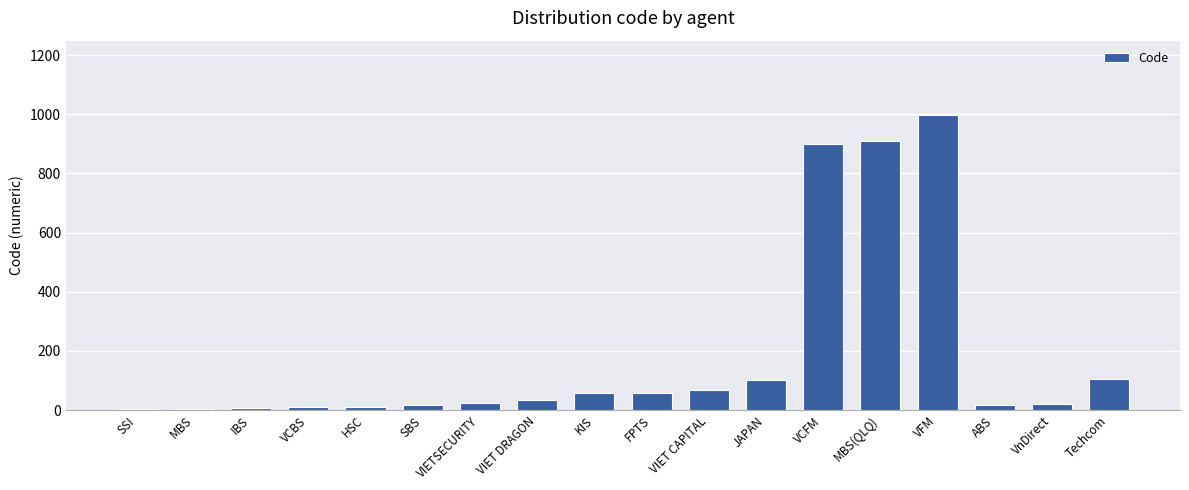

How many categories are shown in the chart?

18